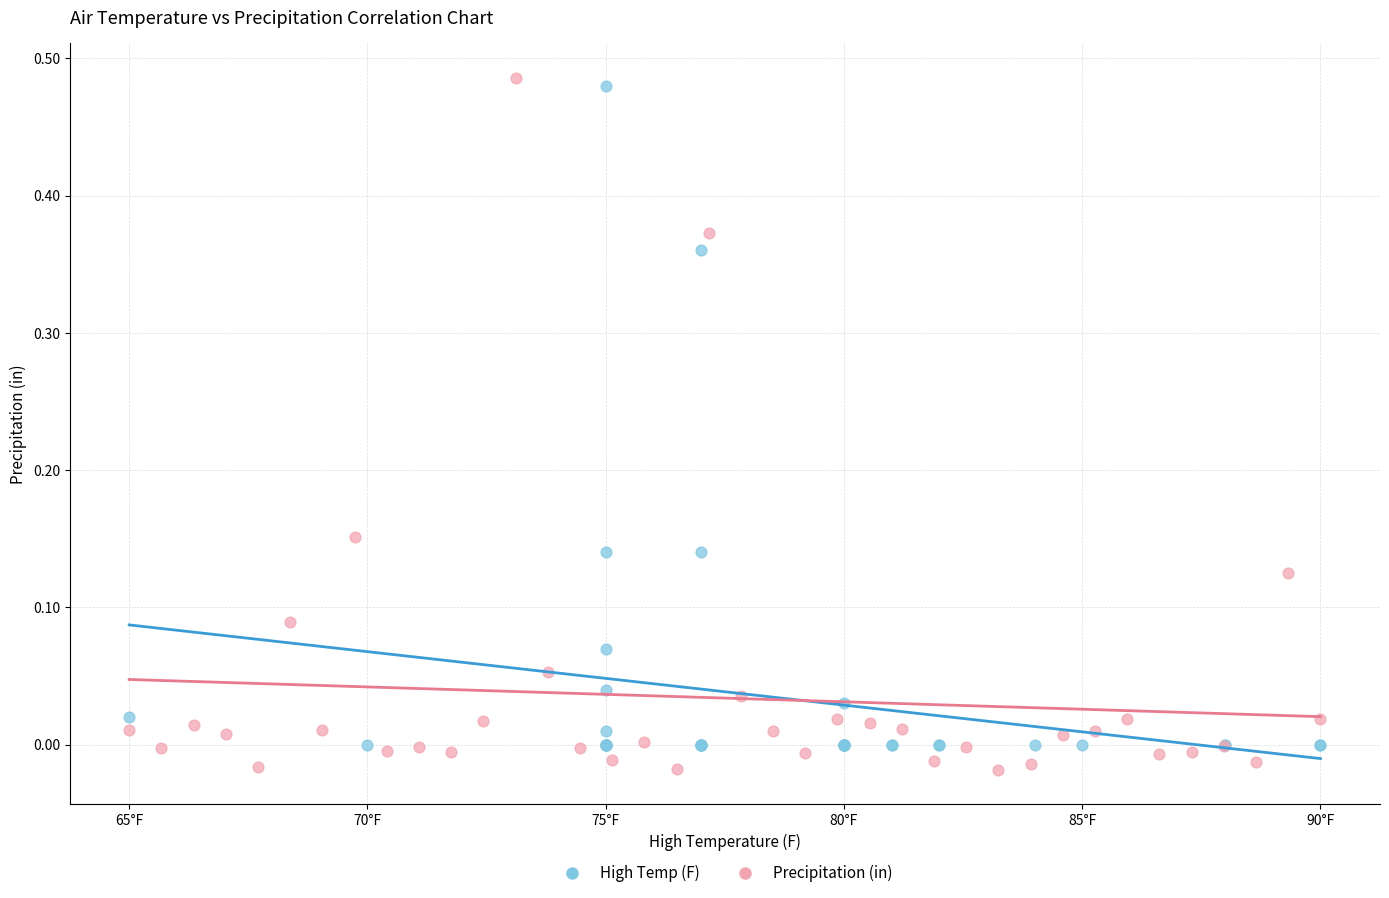

What are all the series names shown in the legend?

High Temp (F), Precipitation (in)